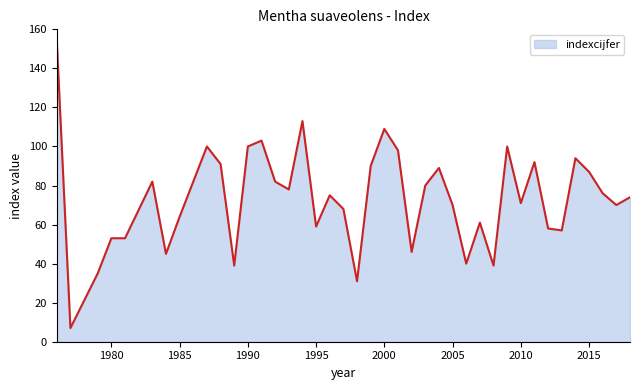

What is the greatest value displayed?

154